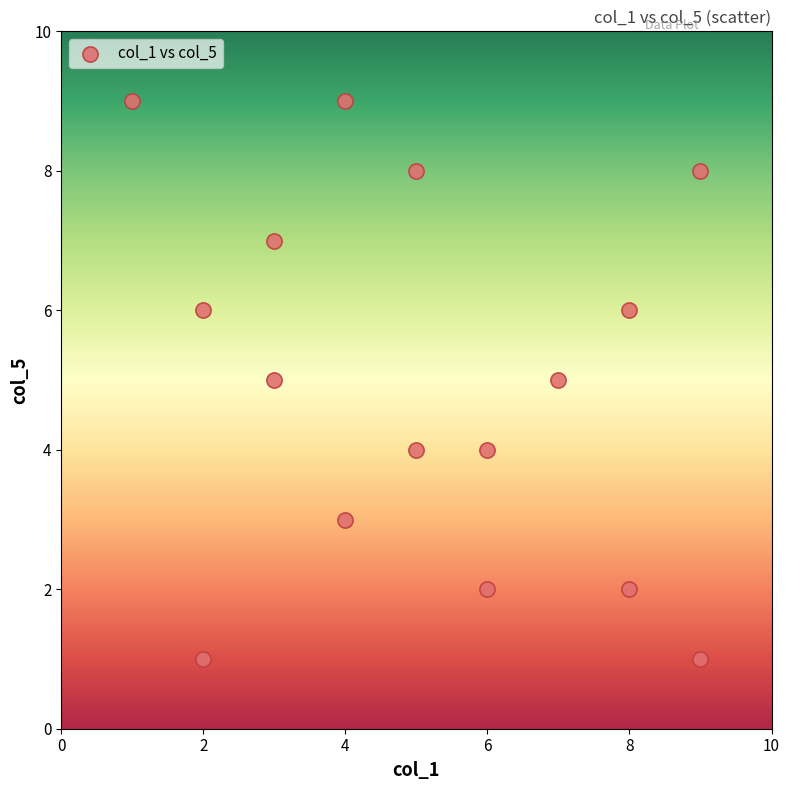

What is the range of X values (max minus min)?

8